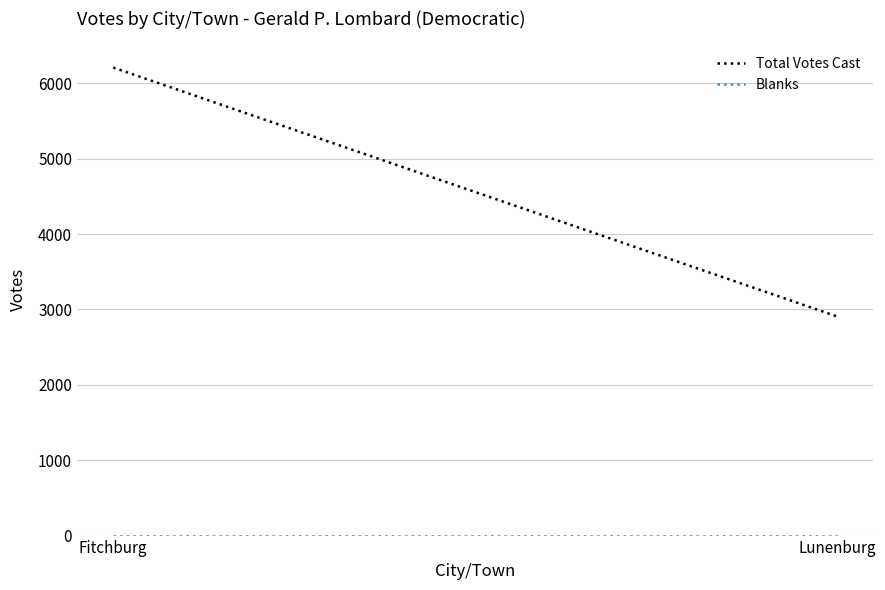

Rank the series by their maximum value, from lowest to highest.

Blanks, Total Votes Cast